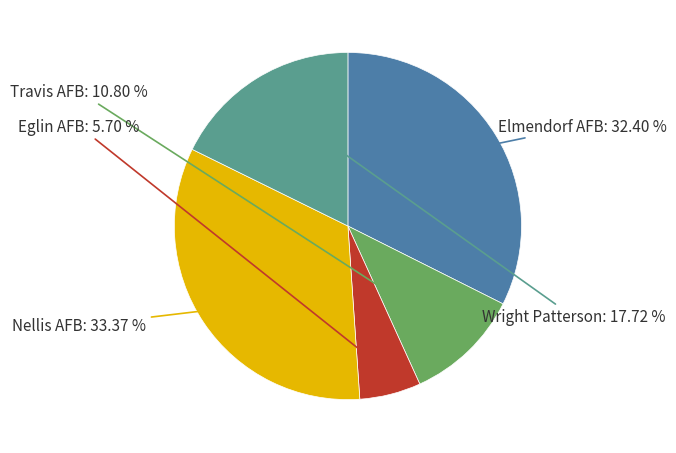

Does any single category account for the majority?

No